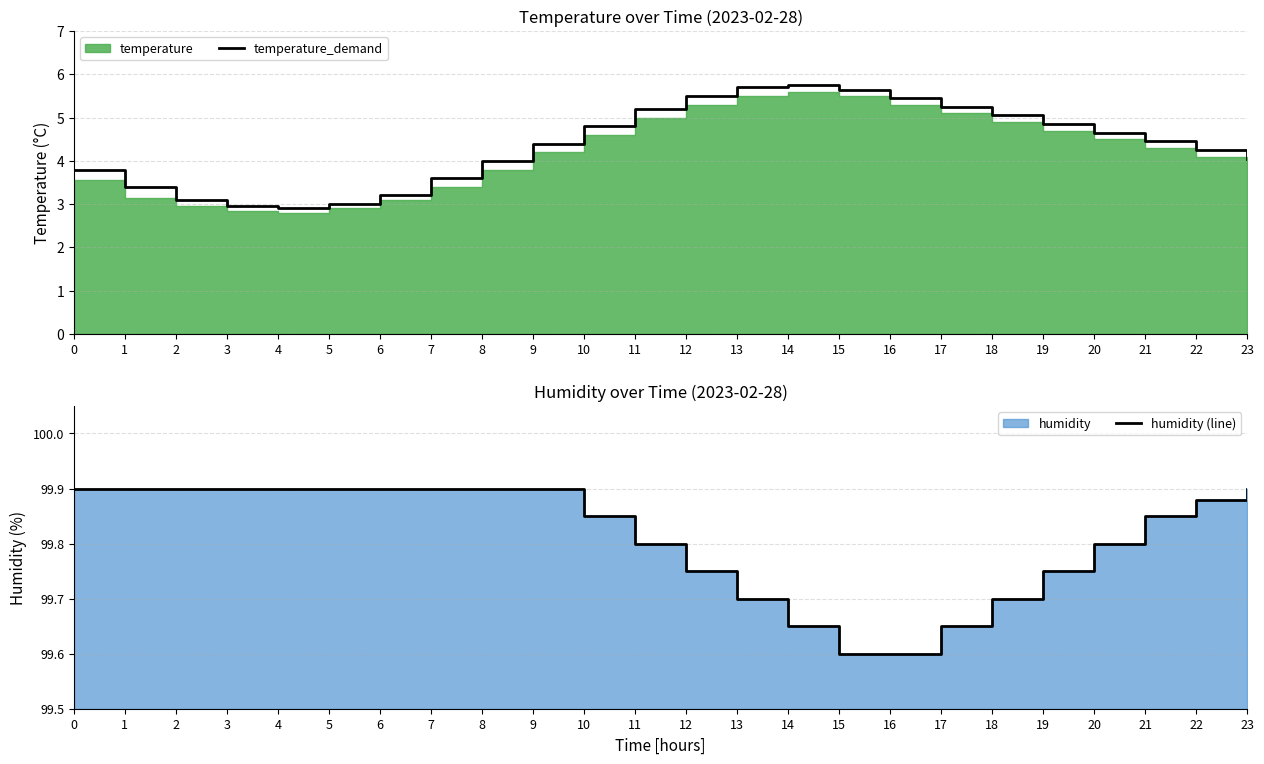

True or false: temperature_demand has a value of 4.4 at 9.

True